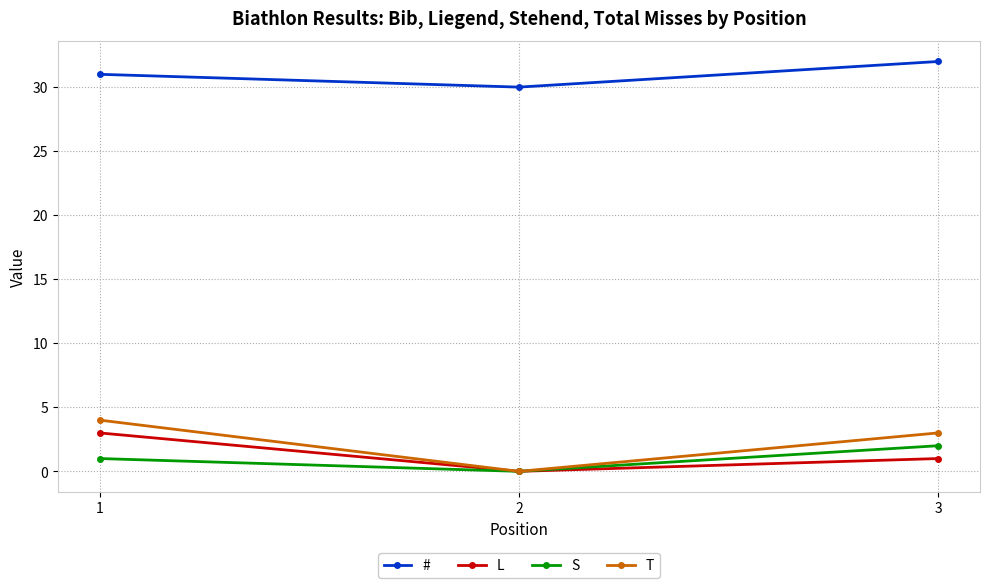

What is the difference between the maximum and minimum values in the T series?

4